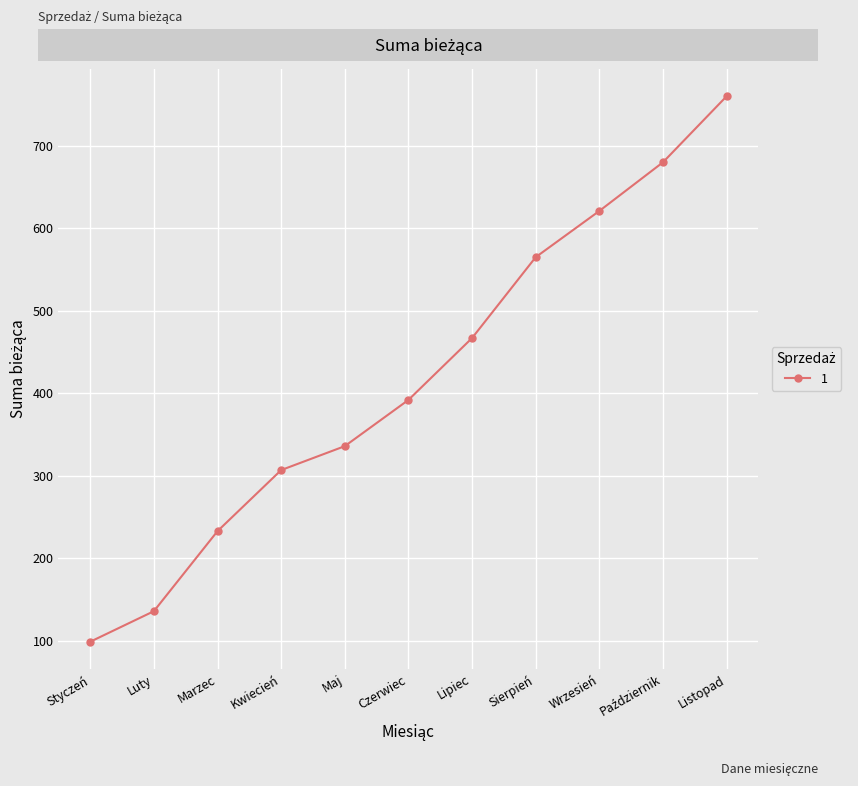

Which label corresponds to the smallest value in the chart?

Styczeń